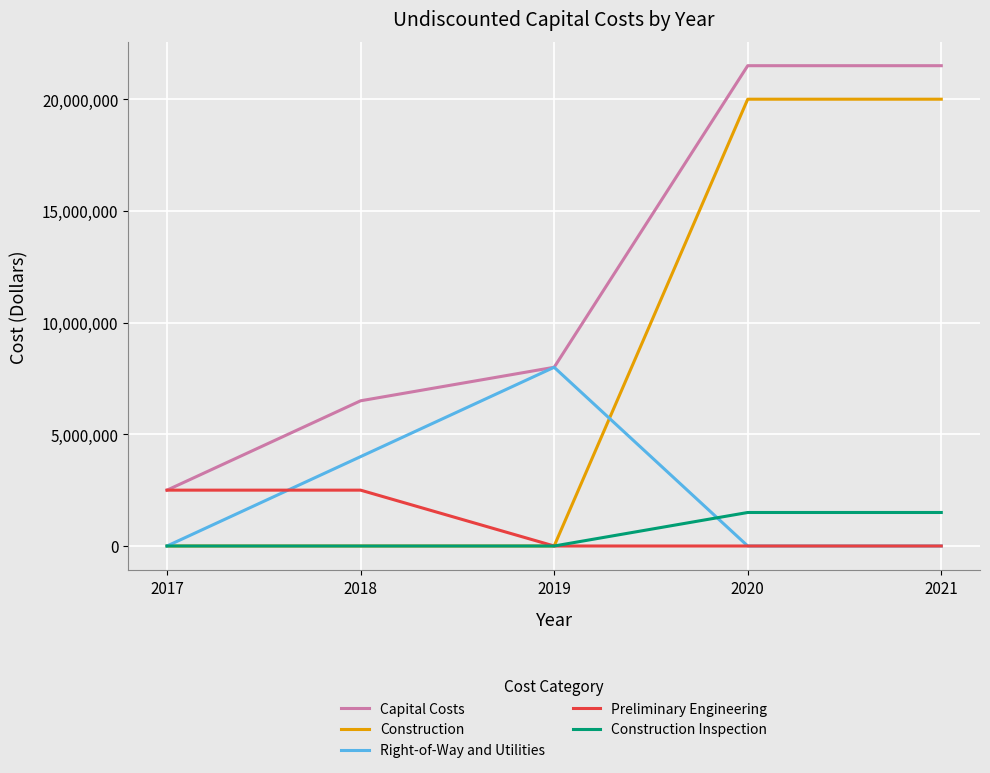

Reading right to left, transcribe all the data shown in this chart.

Capital Costs: 21500000	21500000	8000000	6500000	2500000
Construction: 20000000	20000000	0	0	0
Right-of-Way and Utilities: 0	0	8000000	4000000	0
Preliminary Engineering: 0	0	0	2500000	2500000
Construction Inspection: 1500000	1500000	0	0	0